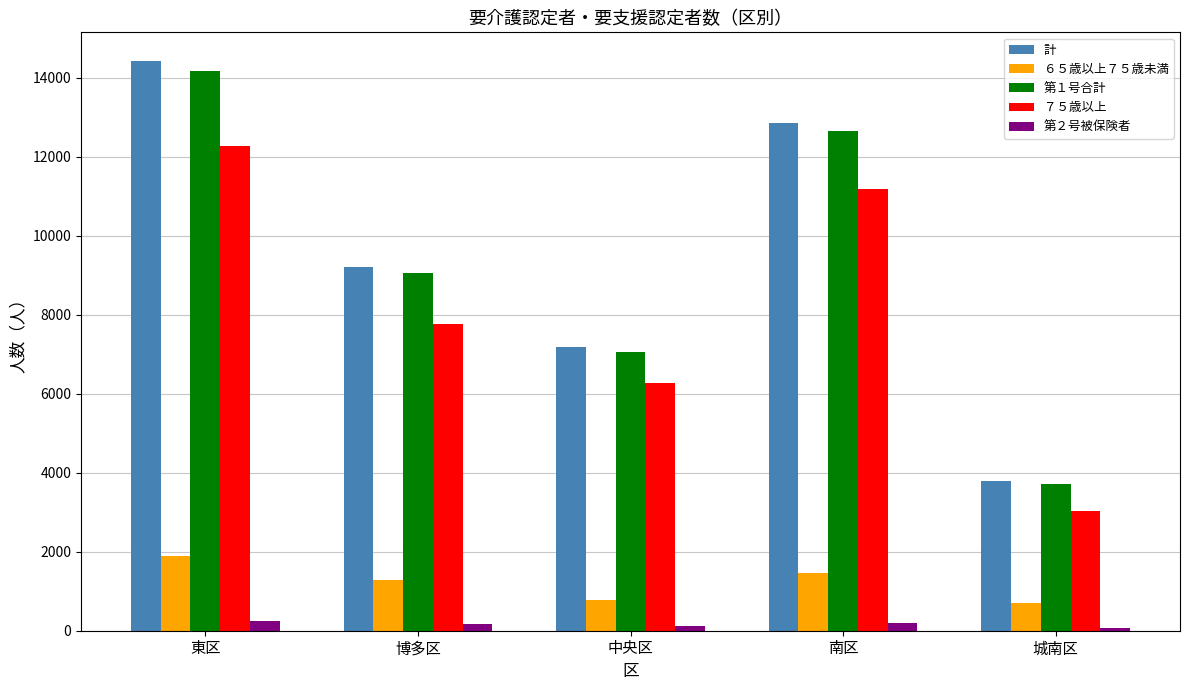

What position from the right is 博多区?

4